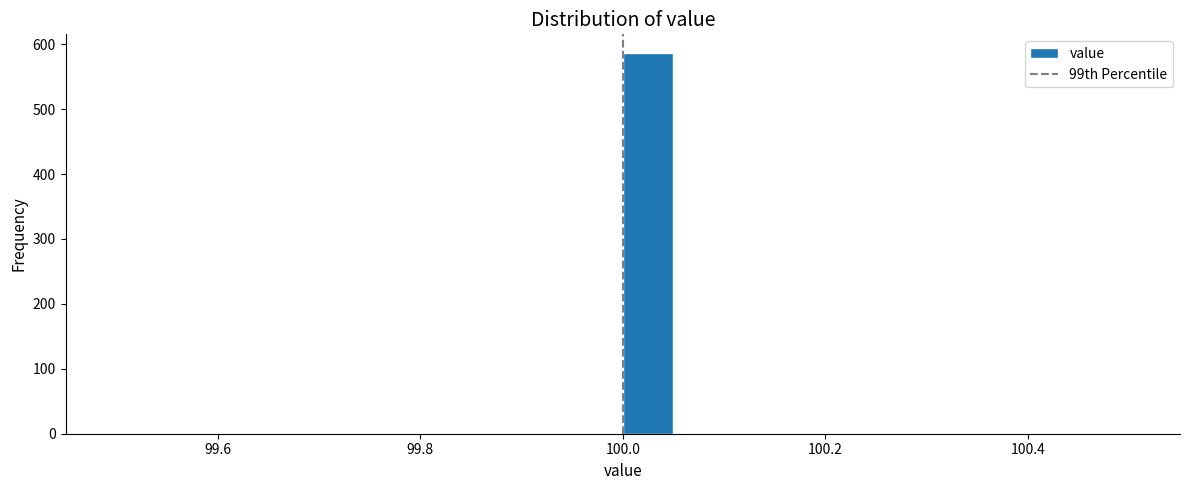

Read against the x-axis, roughly where is the centre of the tallest bar?

100.02